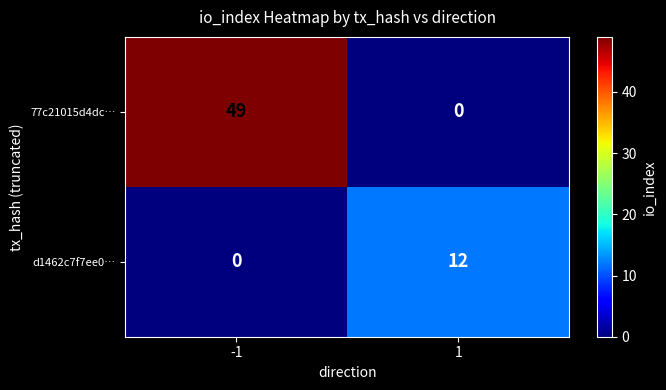

What is the difference between the d1462c7f7ee0… values at -1 and 1?

12